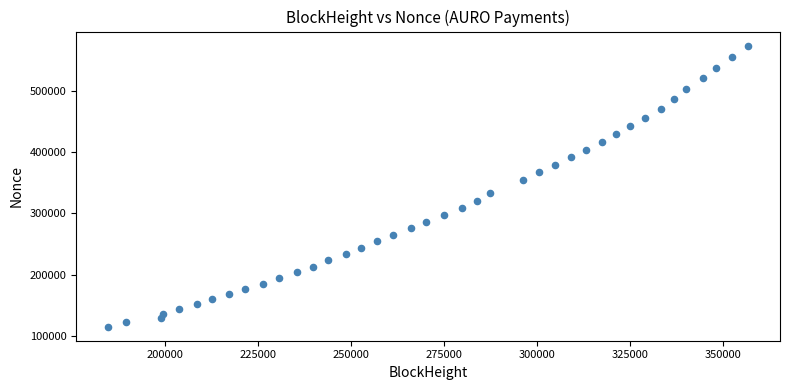

What is the range of Y values (max minus min)?

460285